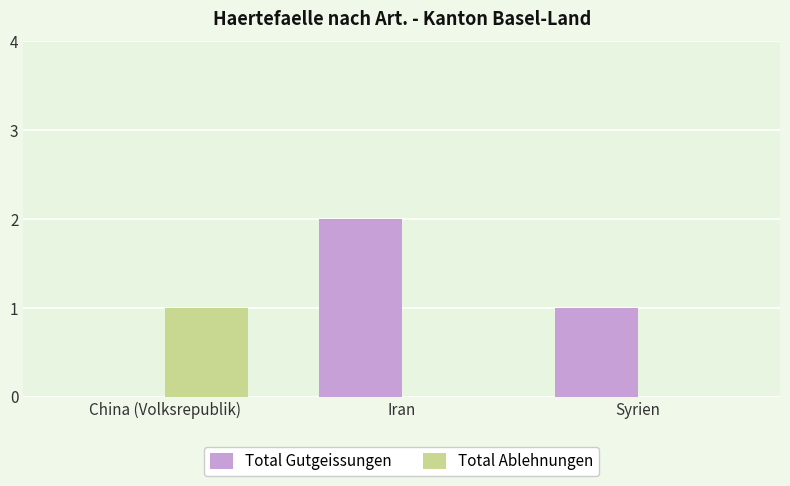

What is the sum of the Total Gutgeissungen values at Syrien and Iran?

3